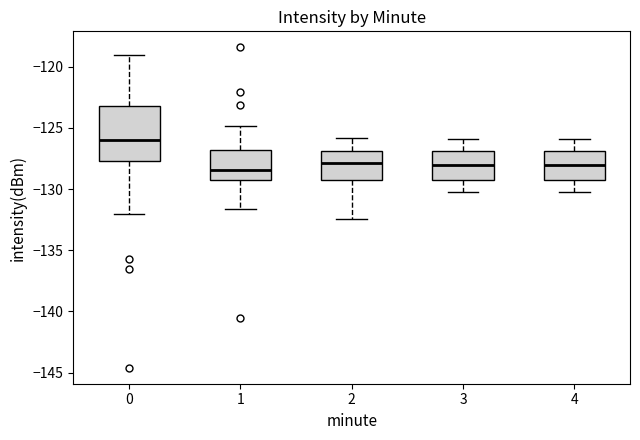

Reading left to right, read every box against the y-axis: the position of its median line, the range the box covers, and the ends of its whiskers. The values are not printed on the chart, so give them approximately, as read against the axis.

0: median -126.0, box -127.5 to -123.0, whiskers -132.0 to -119.0
1: median -128.5, box -129.5 to -127.0, whiskers -131.5 to -125.0
2: median -128.0, box -129.0 to -127.0, whiskers -132.5 to -126.0
3: median -128.0, box -129.0 to -127.0, whiskers -130.0 to -126.0
4: median -128.0, box -129.0 to -127.0, whiskers -130.0 to -126.0